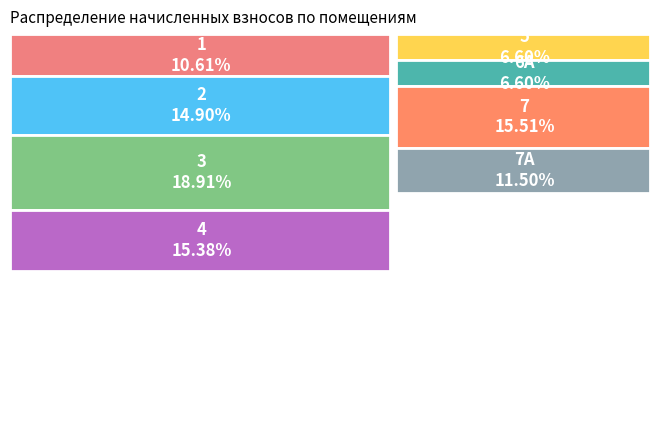

What is the ratio of the value at 5 to the value at 1?

0.6